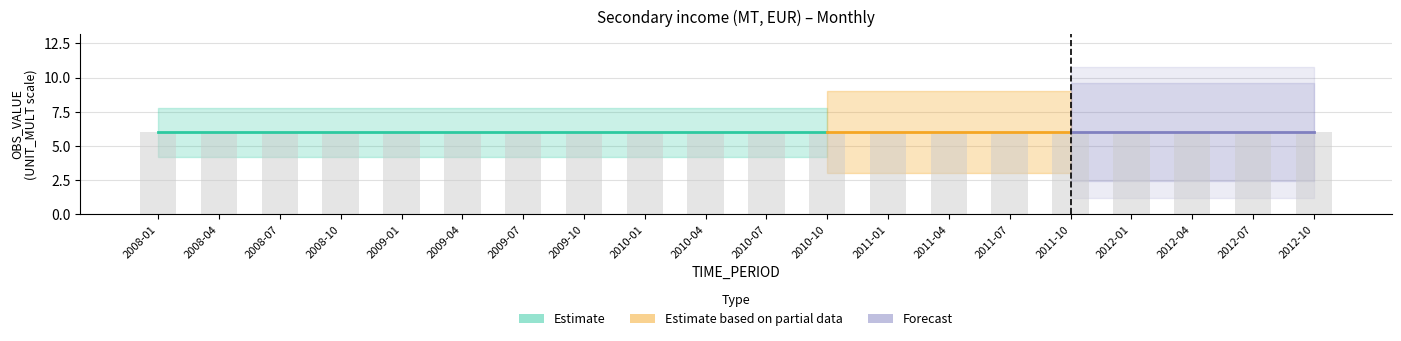

What is the spread (max minus min) of values at 2011-07?

6